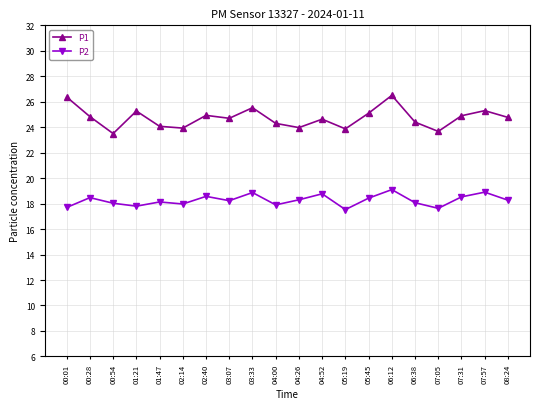

True or false: P1 has more than 1 interior local peaks.

True